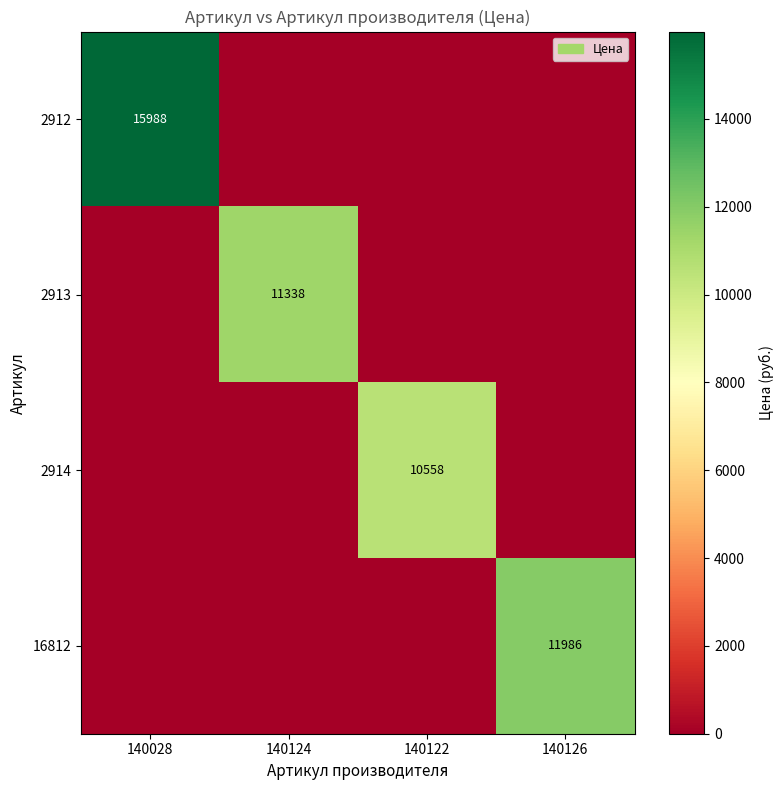

The 16812 series shows 11986 at 140126. True or false?

True